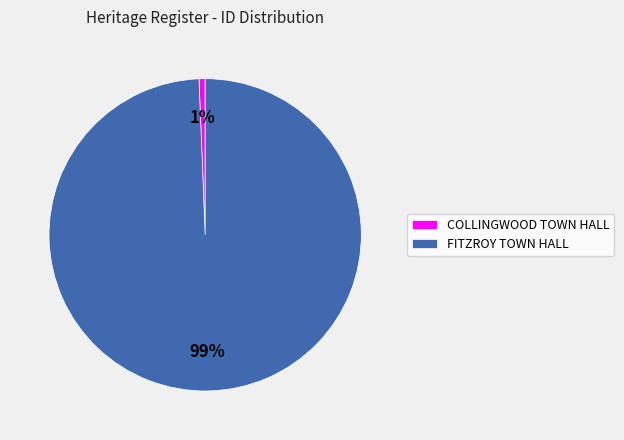

What percentage is the COLLINGWOOD TOWN HALL slice, to the nearest percent?

1%